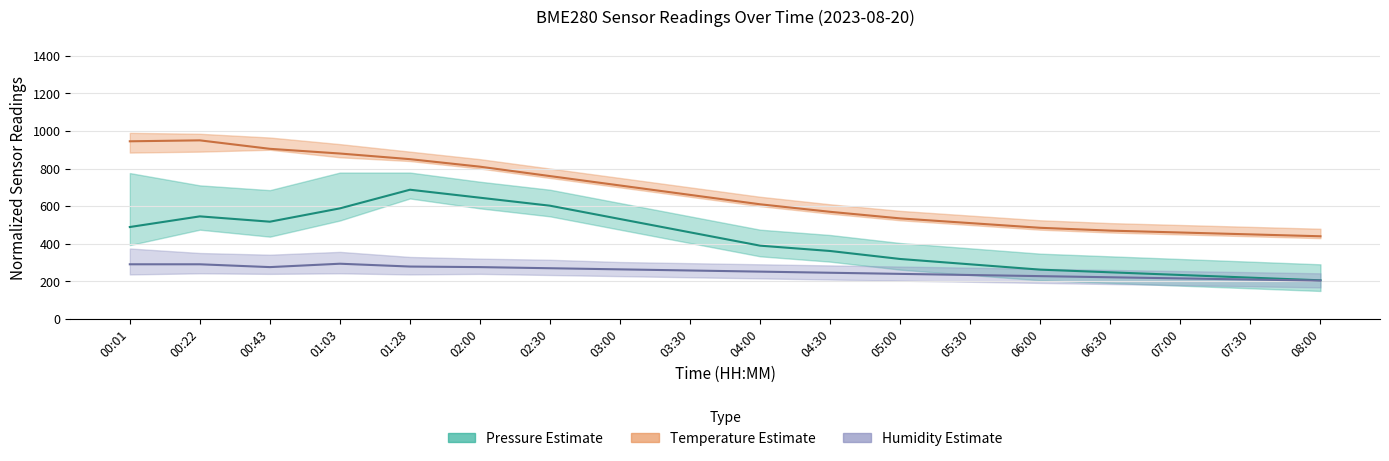

Between 02:00 and 08:00, which is larger?

02:00